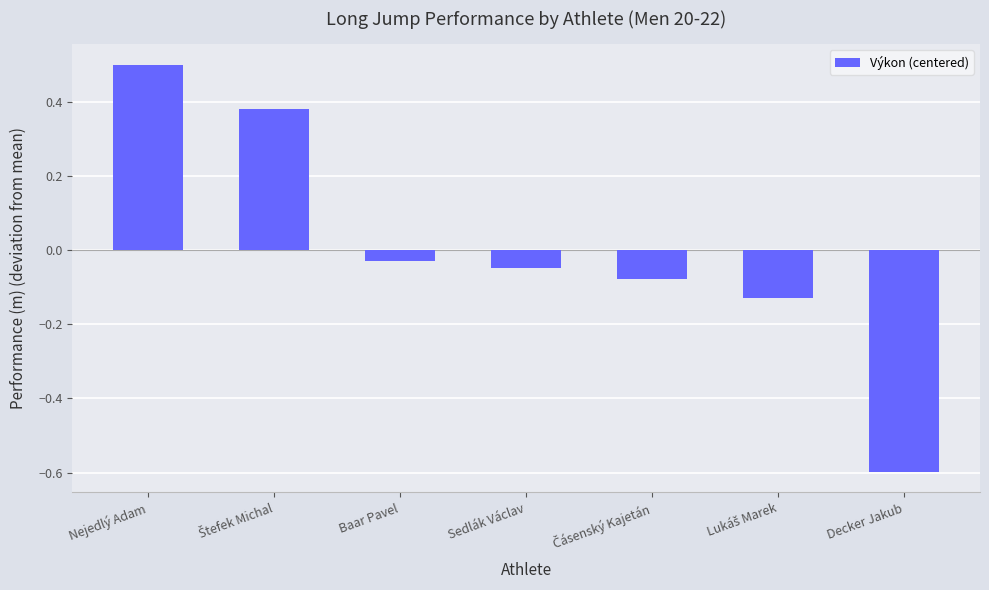

Does the chart contain stacked bars?

No